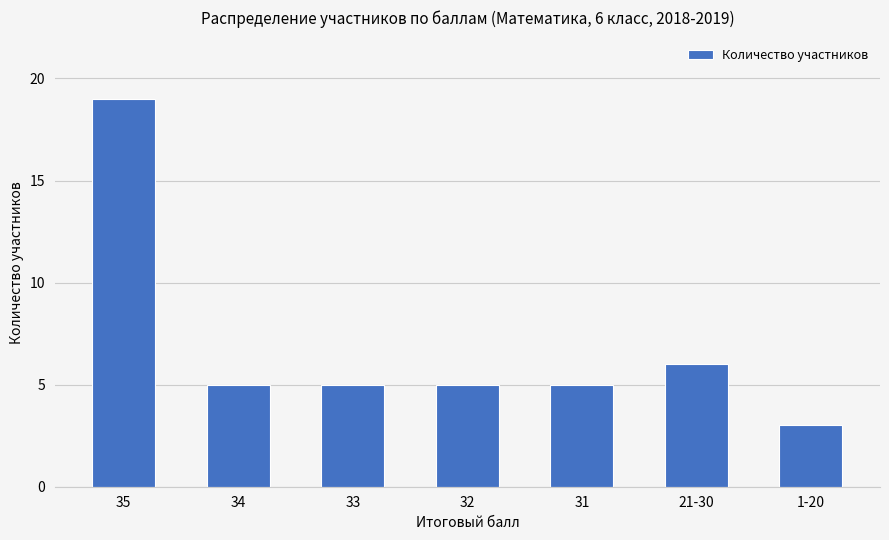

What is the value of the 2nd bar from the left?

5